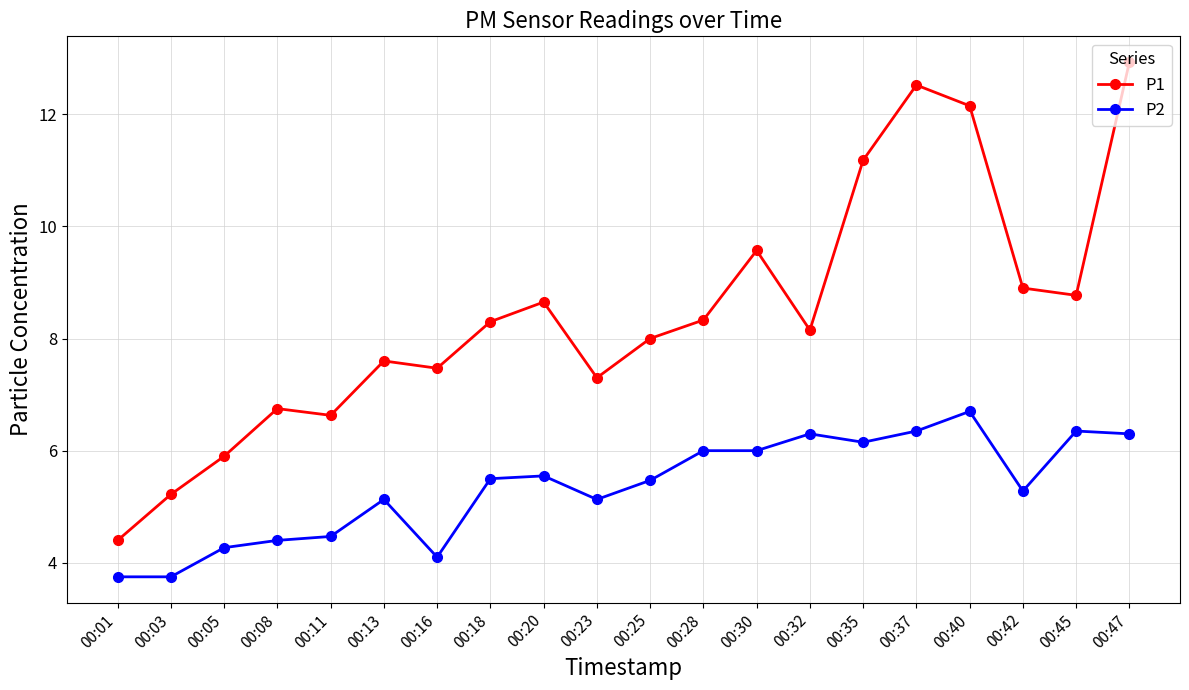

Is it true that P1 equals 5.2 at 00:03?

True